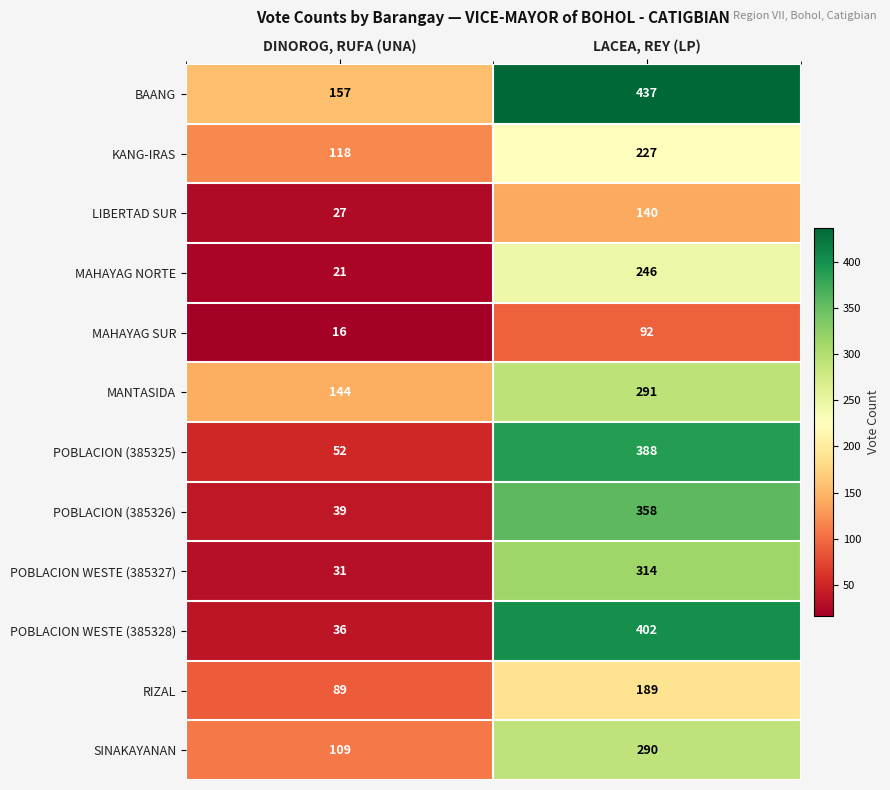

What is the sum of the POBLACION WESTE (385328) values at DINOROG, RUFA (UNA) and LACEA, REY (LP)?

438